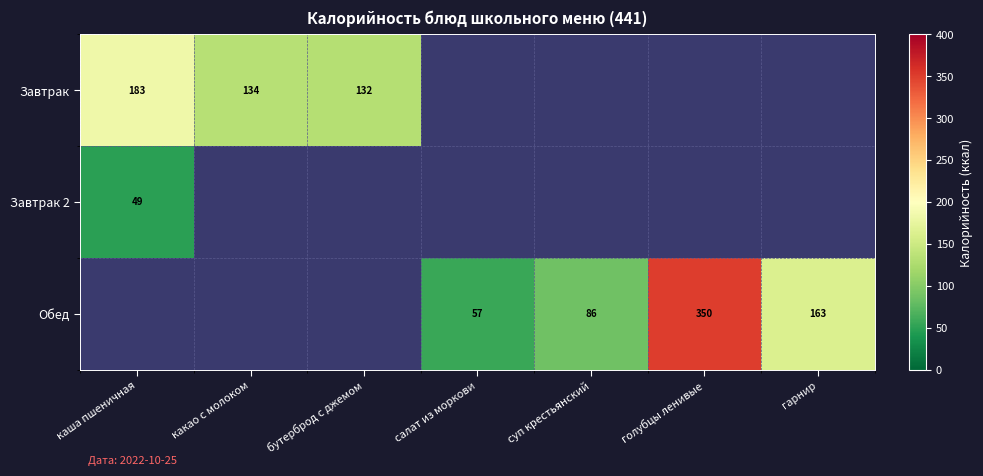

What is the spread (max minus min) of values at каша пшеничная?

183